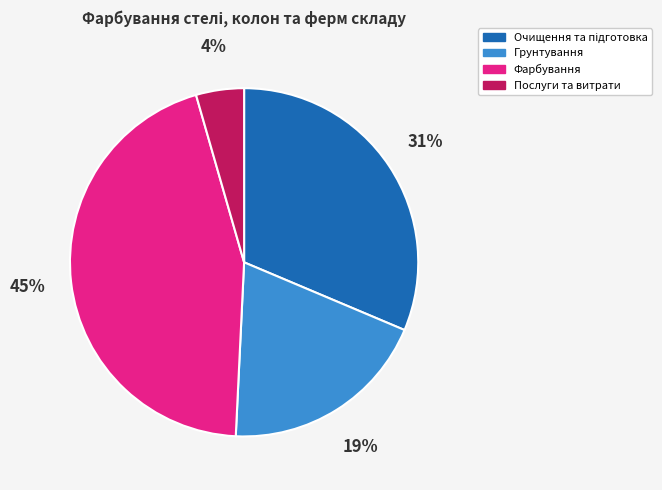

To the nearest percent, what is the average slice percentage?

25%